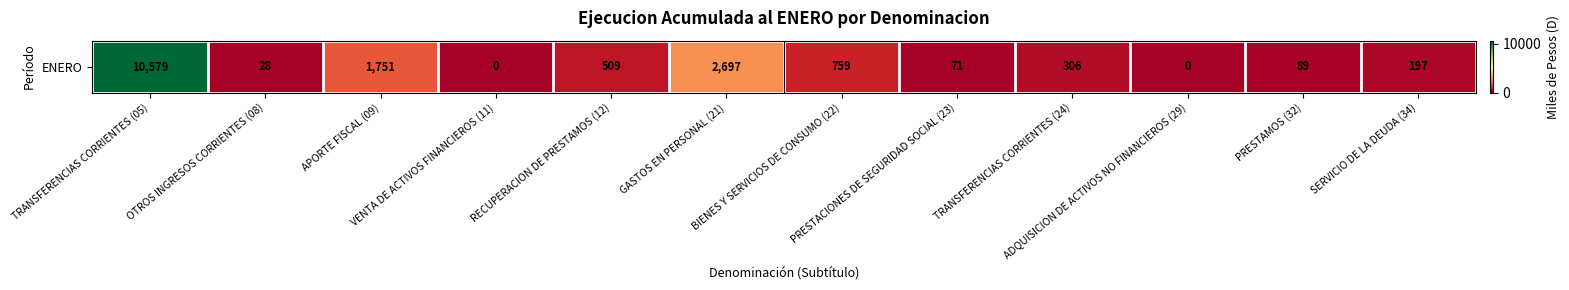

What is the average value?

1416